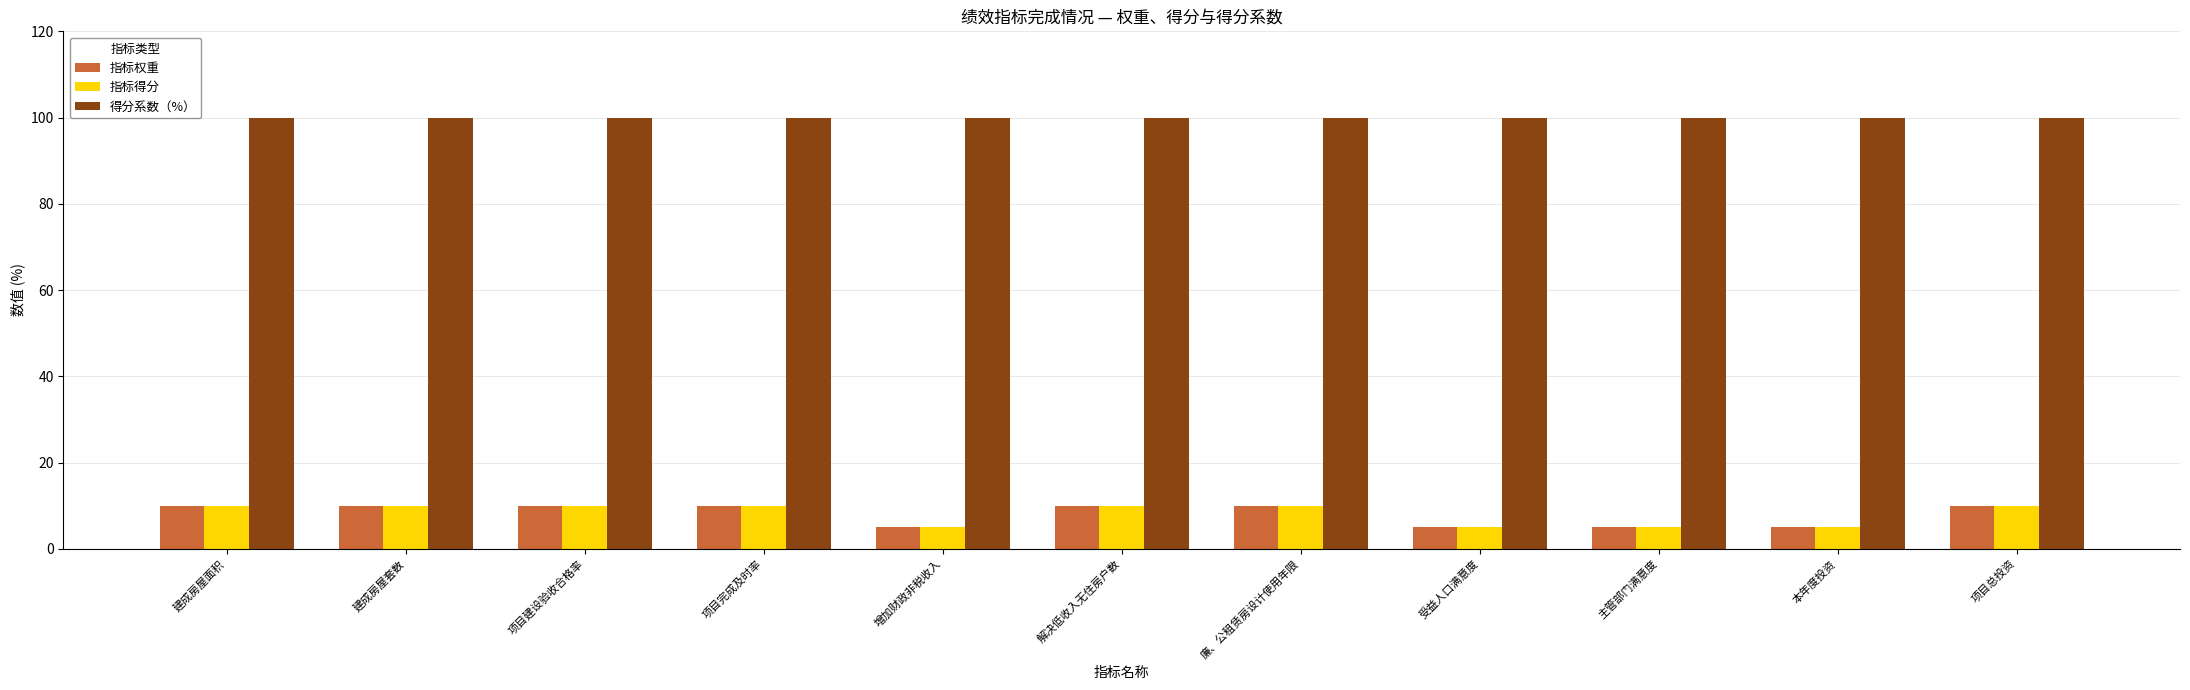

What is the highest value of the 指标得分 series?

10